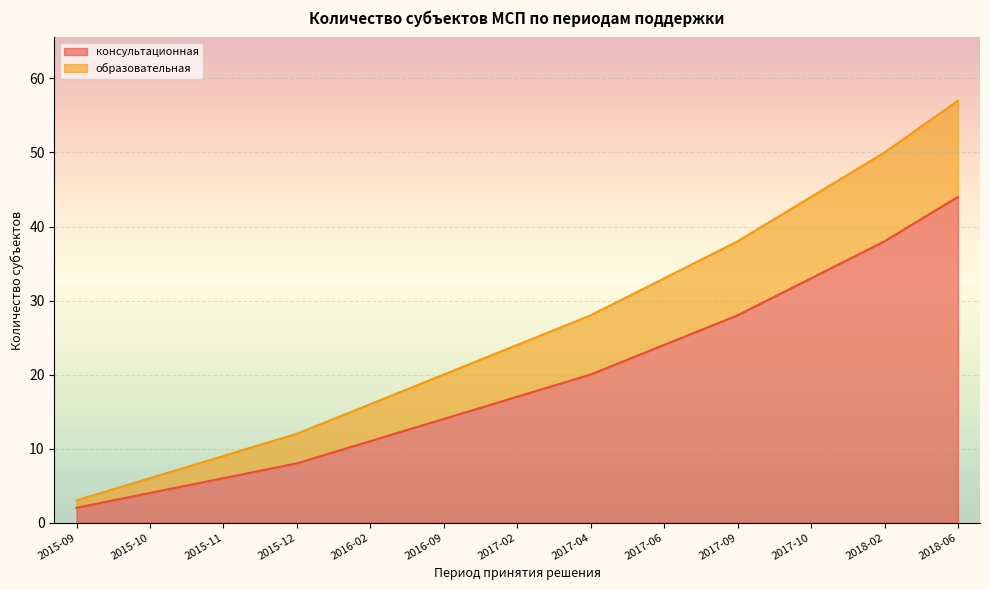

Which series has the largest range (max minus min)?

образовательная